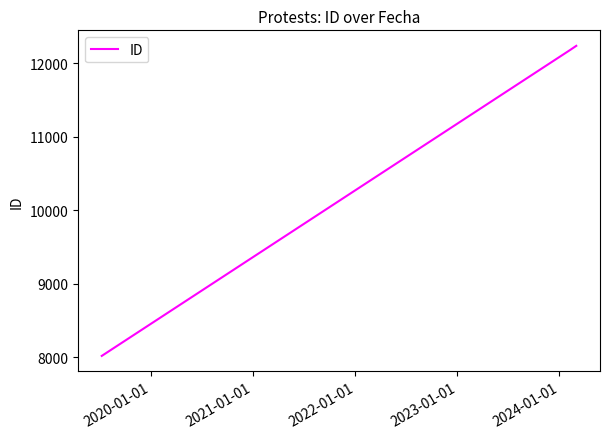

What is the maximum value shown in the chart?

12240